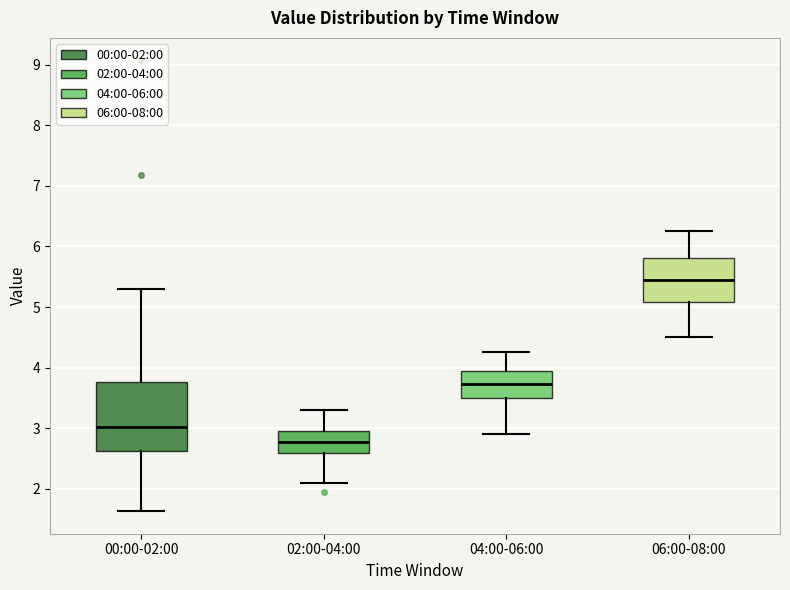

Where does the lower whisker of the box for 00:00-02:00 end on the y-axis? The values are not printed on the chart, so give them approximately, as read against the axis.

1.6